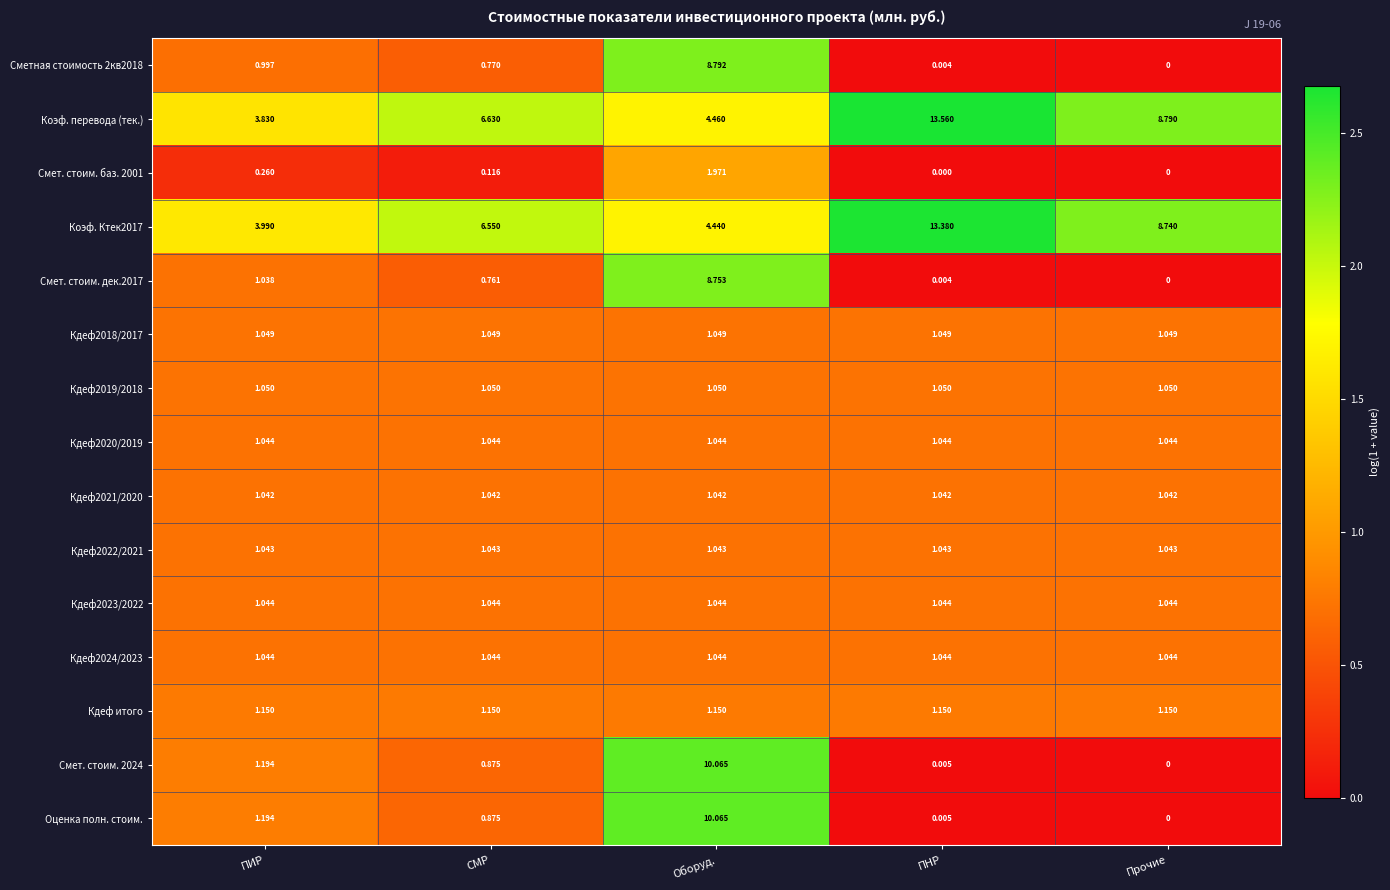

Which category has the highest value in the Смет. стоим. дек.2017 series?

Оборуд.